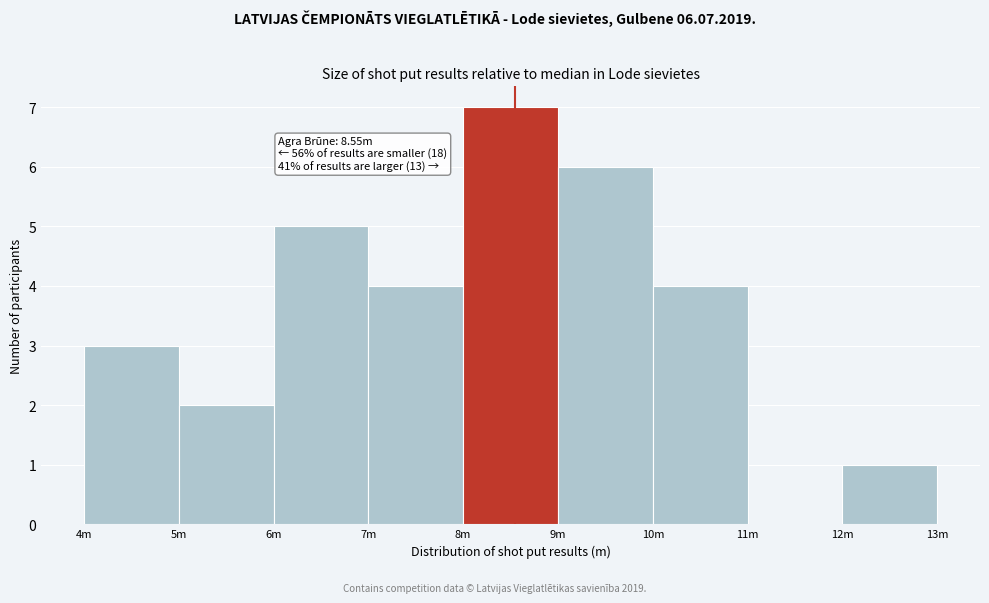

Reading right to left, list all the values displayed in this chart.

12m=1	11m=0	10m=4	9m=6	8m=7	7m=4	6m=5	5m=2	4m=3